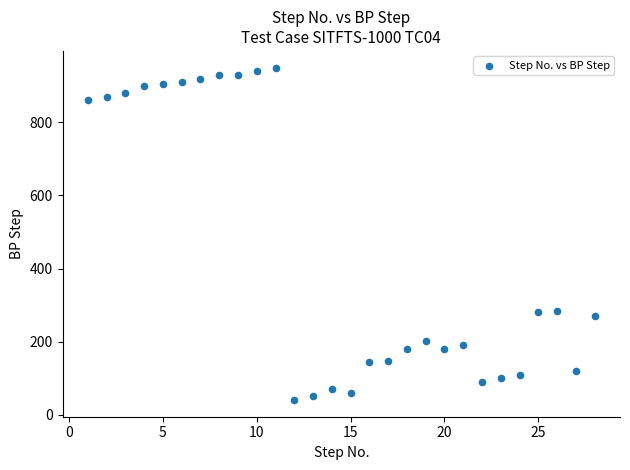

What is the range of X values (max minus min)?

27